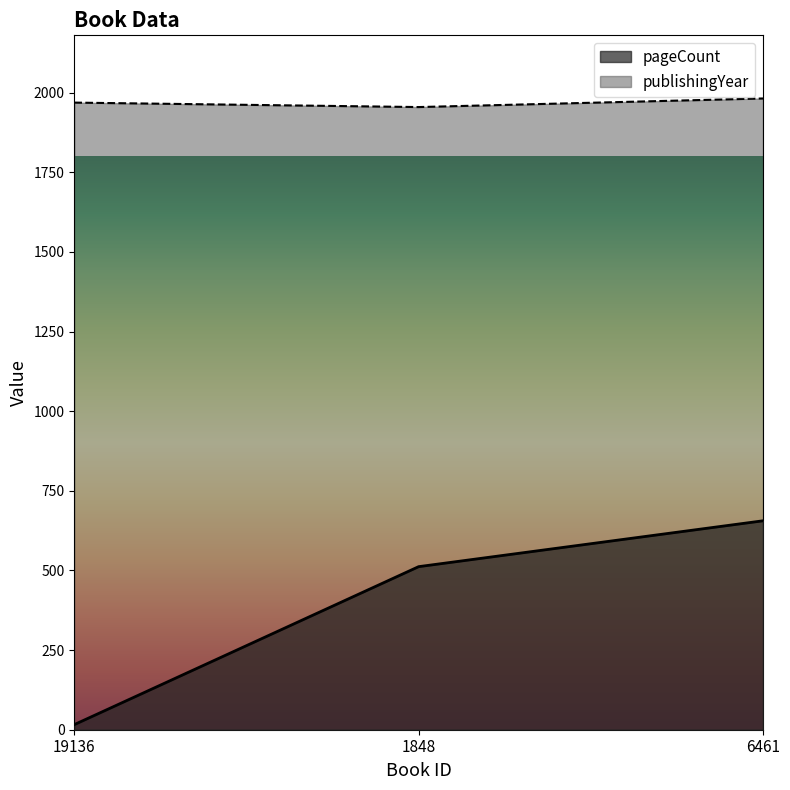

Reading right to left, transcribe all the data shown in this chart.

pageCount: 656	512	16
publishingYear: 1982	1955	1969